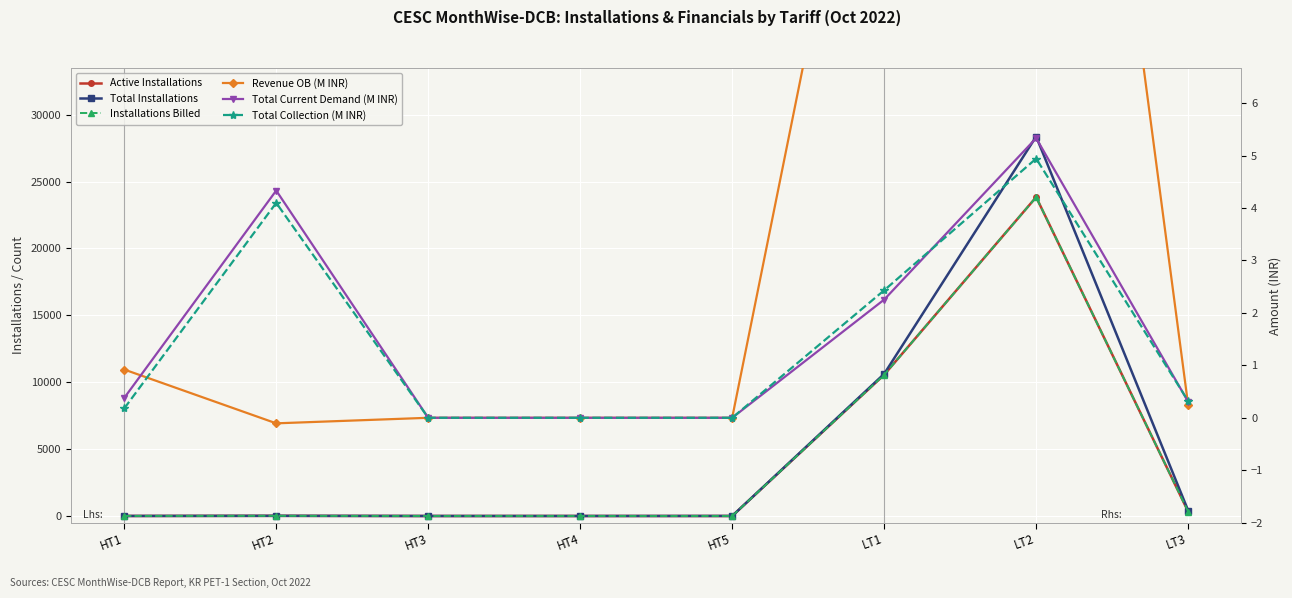

What is the maximum value for Total Collection (M INR)?

4.9